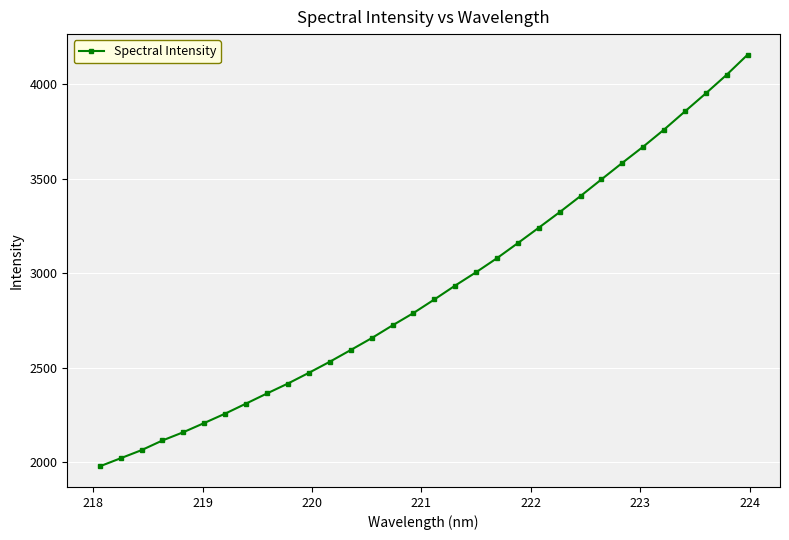

What is the maximum value shown in the chart?

4157.1